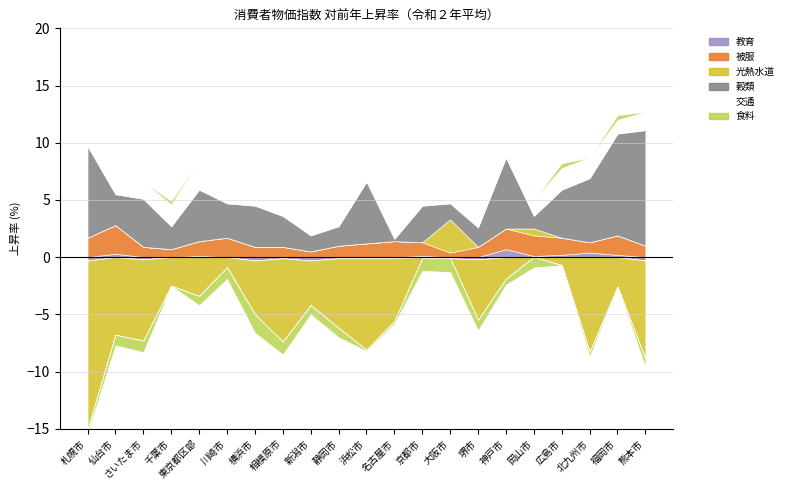

How many categories are shown in the chart?

21